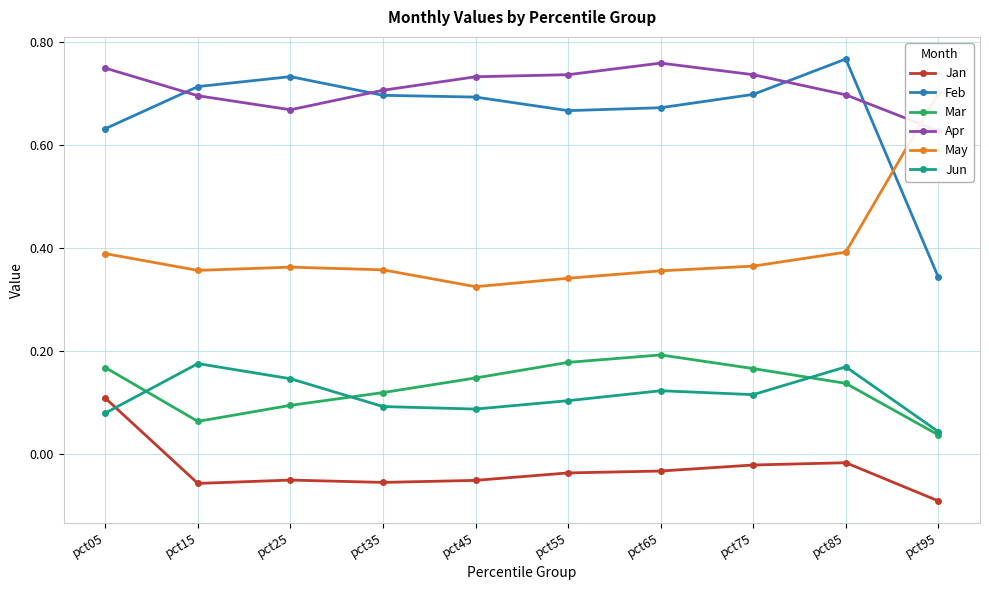

In Jun, how many points are lower than both neighbors (excluding endpoints)?

2